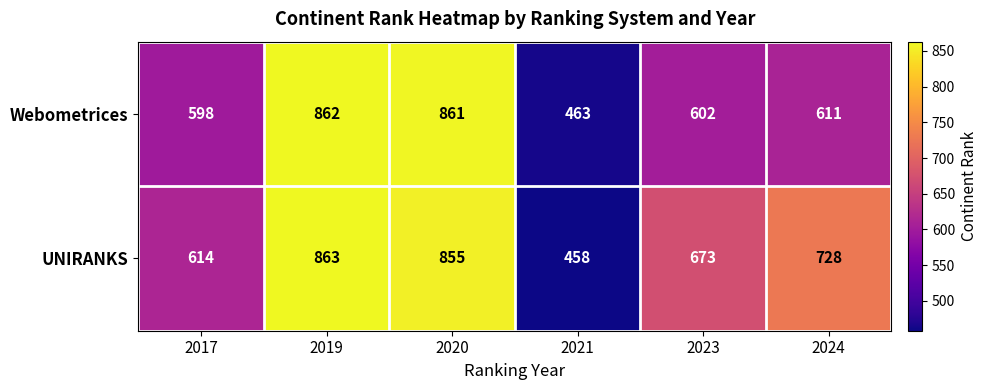

Which label corresponds to the largest value in the chart?

2019